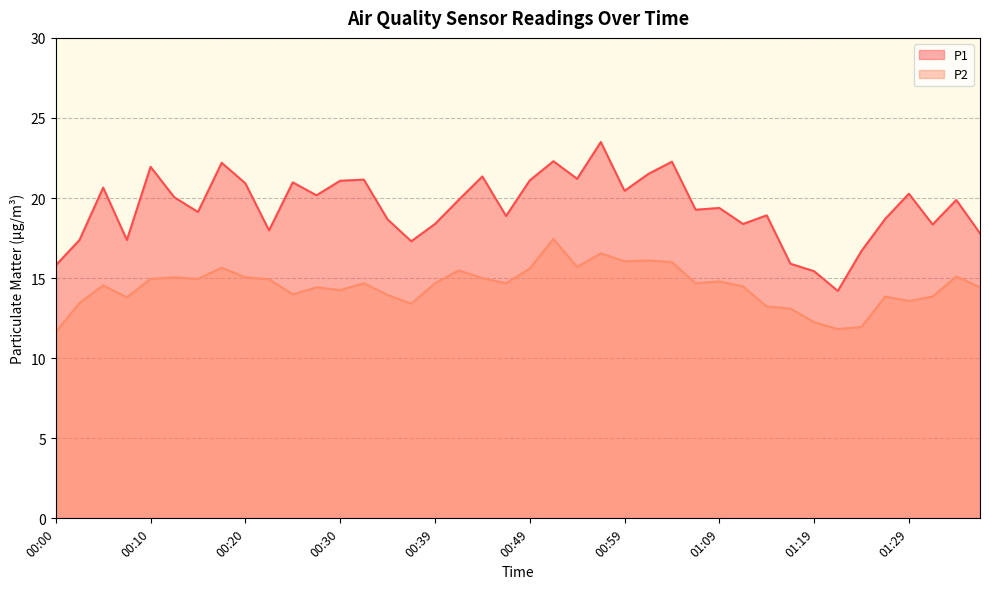

True or false: P1 and P2 cross at least once.

False